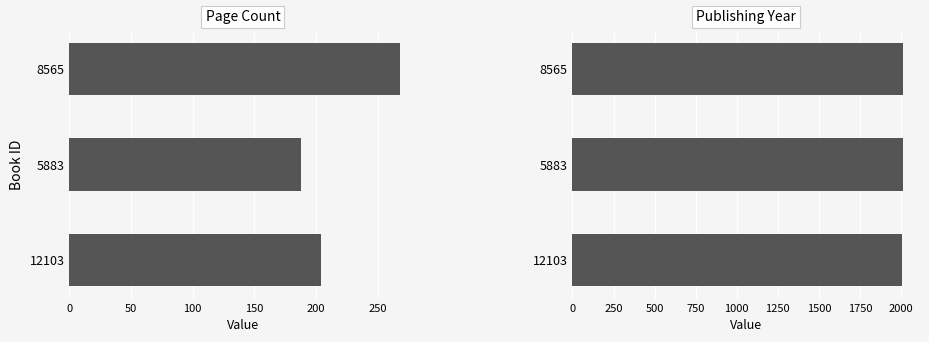

Is the value of pageCount at 8565 greater than the value of publishingYear at 8565?

No